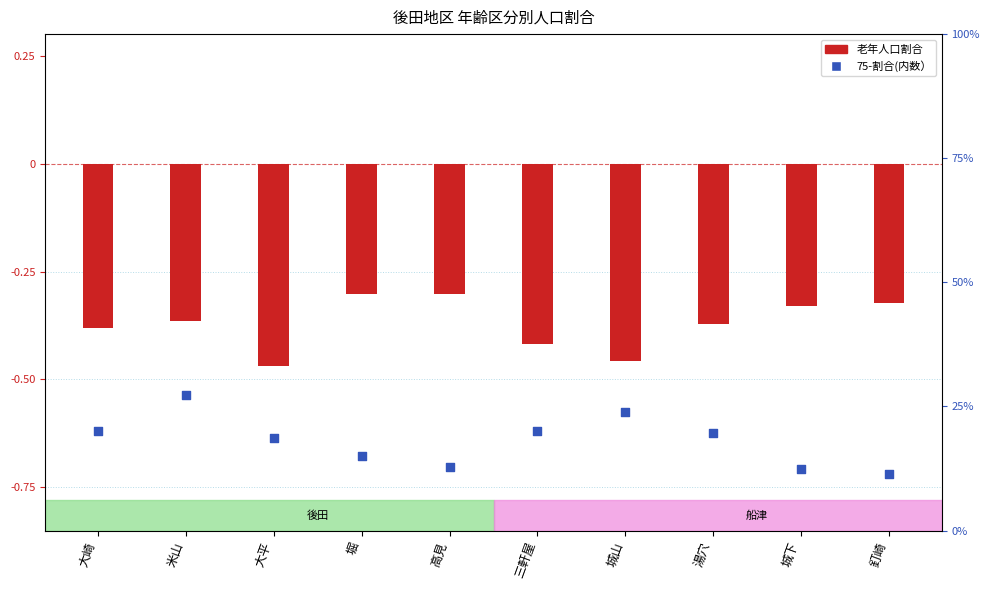

At how many categories does at least one series exceed 14?

7